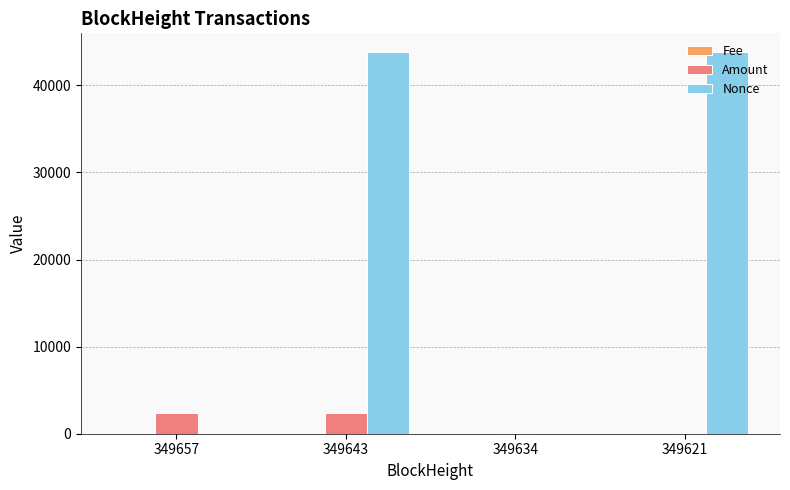

What is the greatest value displayed?

43781.0